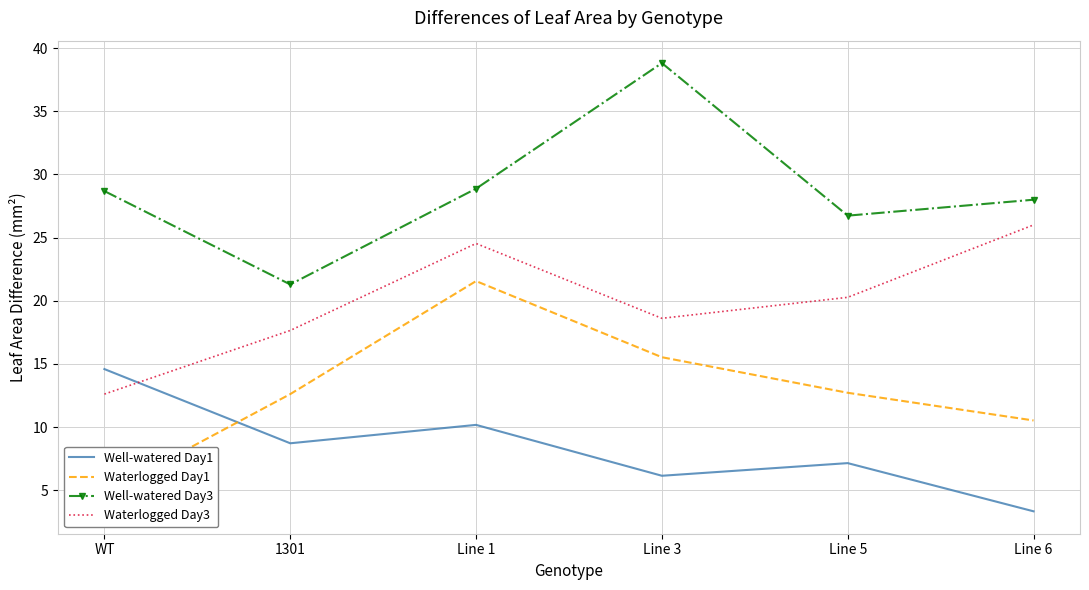

Reading left to right, transcribe all the data shown in this chart.

Well-watered Day1: WT=14.6	1301=8.7	Line 1=10.2	Line 3=6.1	Line 5=7.1	Line 6=3.3
Waterlogged Day1: WT=4.7	1301=12.6	Line 1=21.6	Line 3=15.5	Line 5=12.7	Line 6=10.5
Well-watered Day3: WT=28.7	1301=21.3	Line 1=28.9	Line 3=38.8	Line 5=26.7	Line 6=28.0
Waterlogged Day3: WT=12.6	1301=17.6	Line 1=24.5	Line 3=18.6	Line 5=20.3	Line 6=26.0